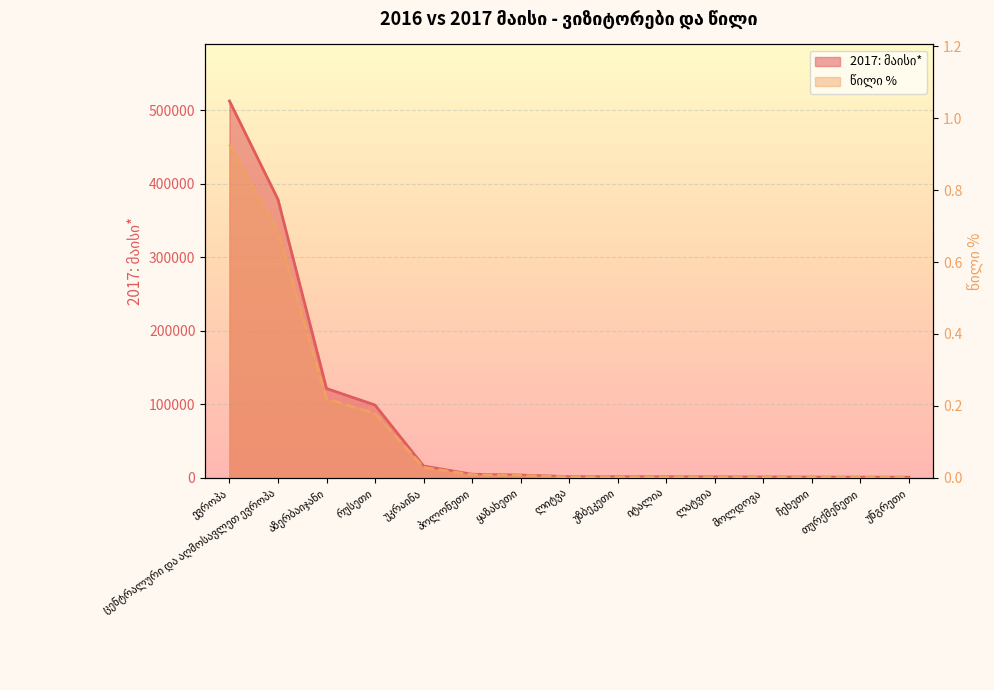

True or false: წილი % and 2017: მაისი* intersect in this chart.

False